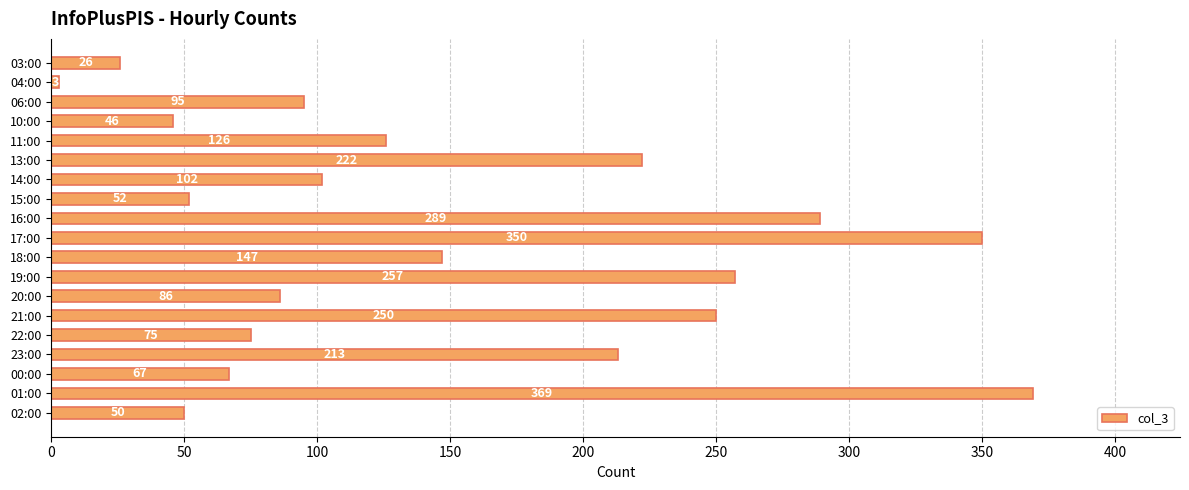

At which category does the chart reach its minimum across all series?

04:00